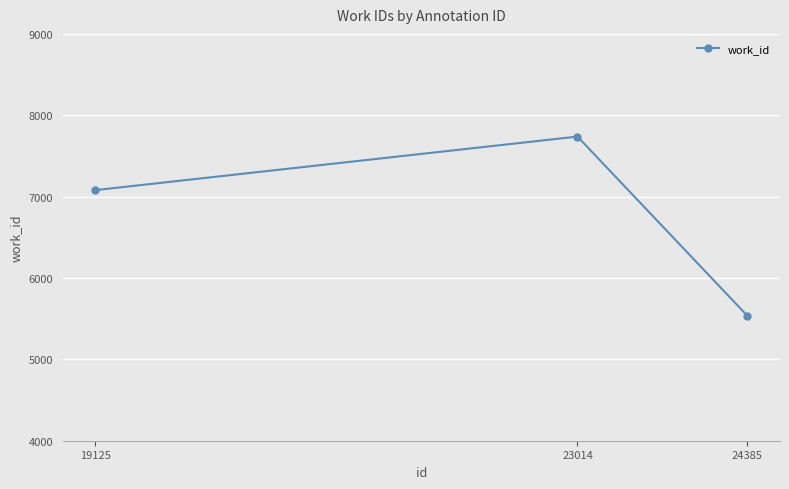

The value at 23014 is 7738. True or false?

True